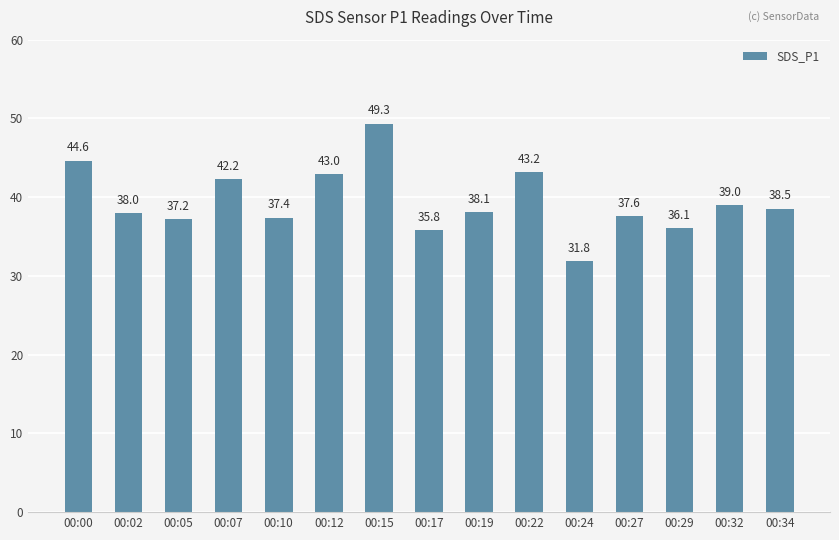

At which label does the data first exceed 38?

00:00